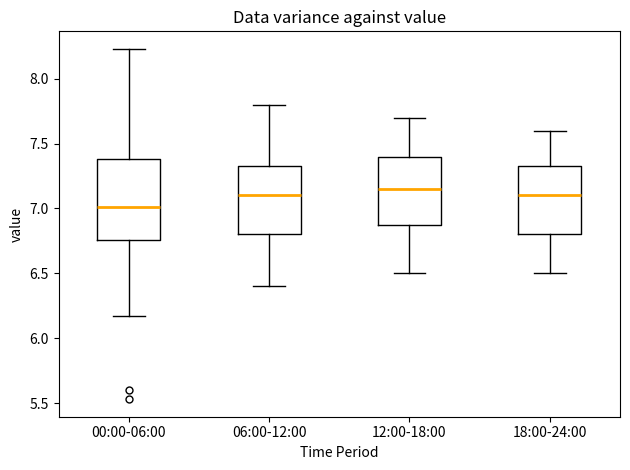

Which box has the lowest median line?

00:00-06:00